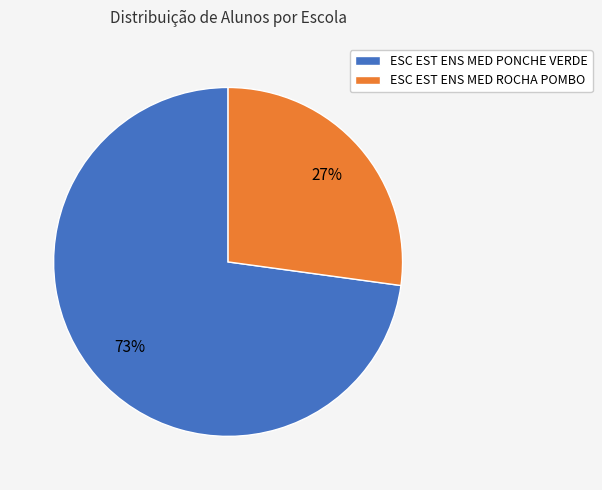

How many segments does this pie chart have?

2